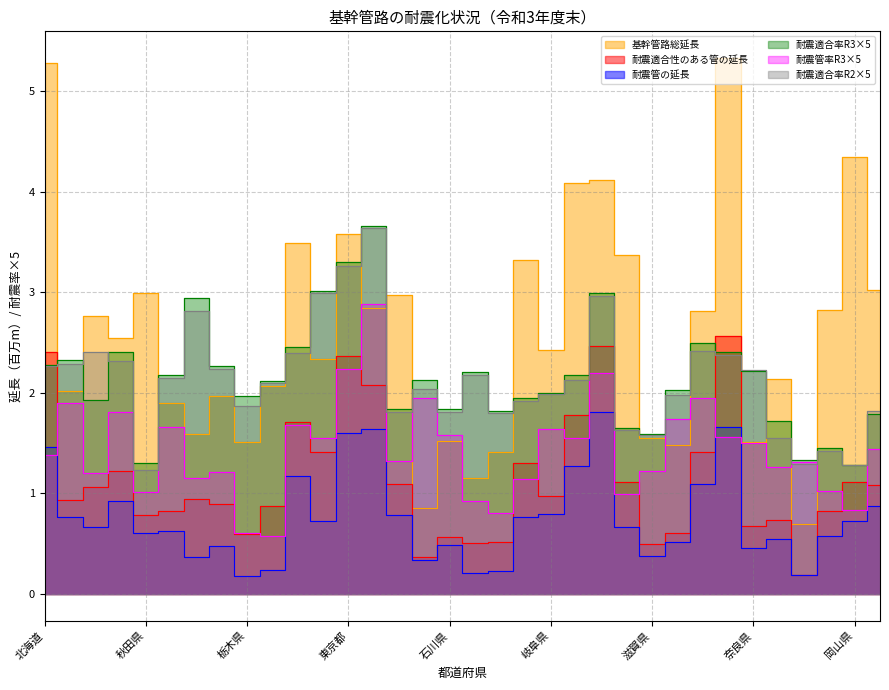

Which series has the largest range (max minus min)?

基幹管路総延長